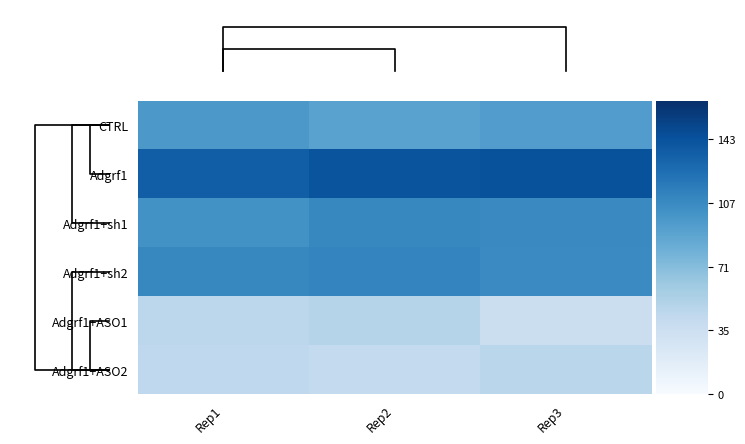

Is it true that CTRL equals 1.1 at Rep1?

False